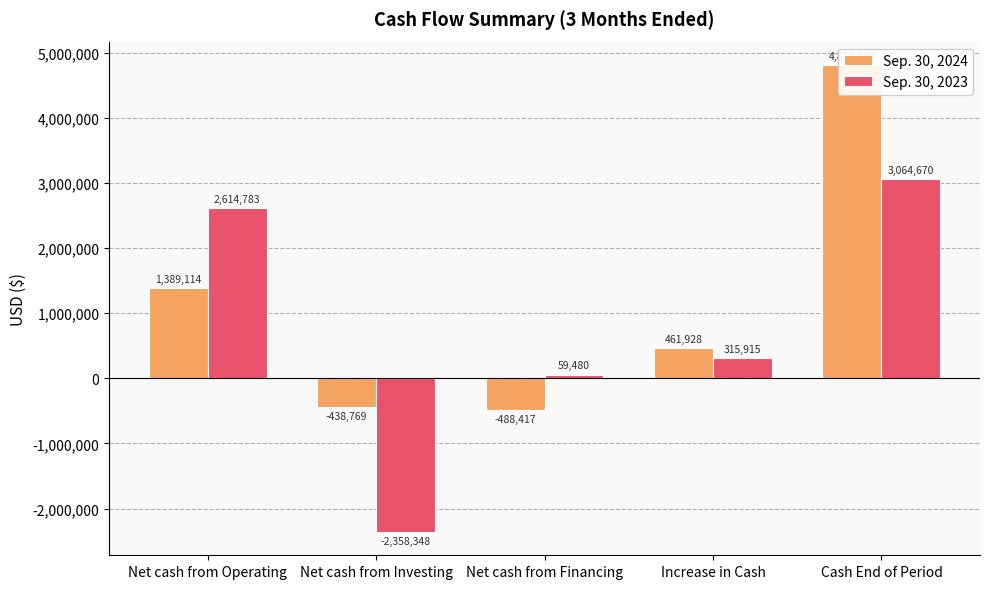

At which label does Sep. 30, 2024 first exceed 461928?

Net cash from Operating